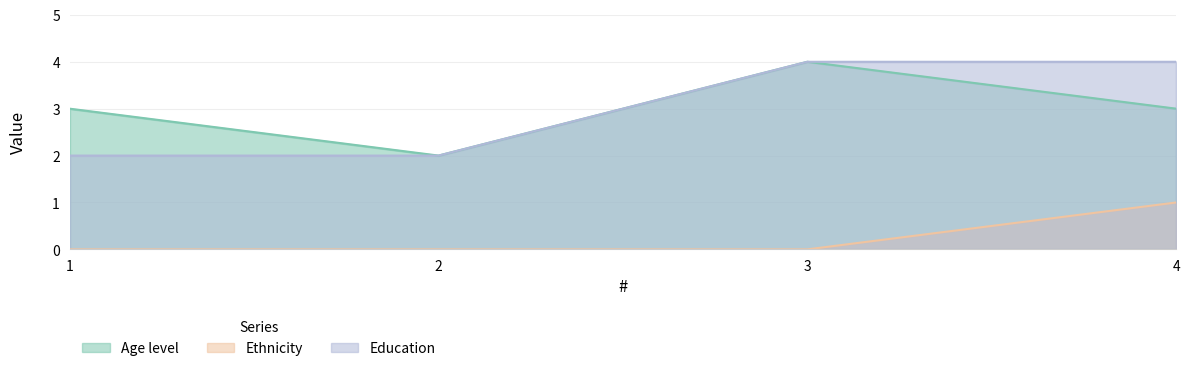

At 3, list the series in order from largest to smallest.

Age level, Education, Ethnicity